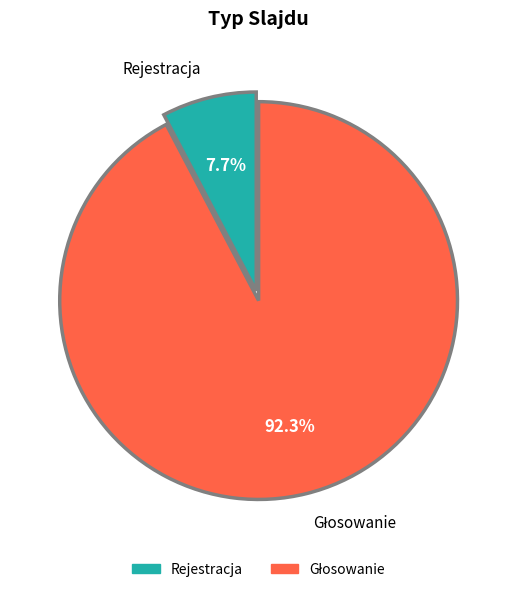

How many slices are in this pie chart?

2